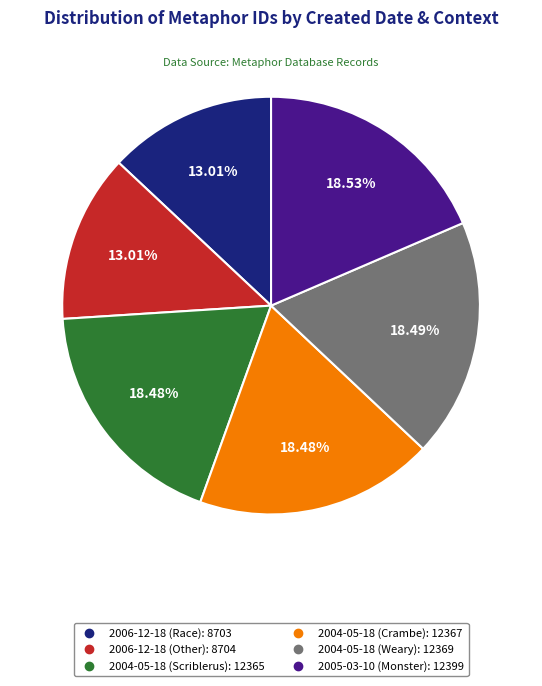

Does any single category account for the majority?

No